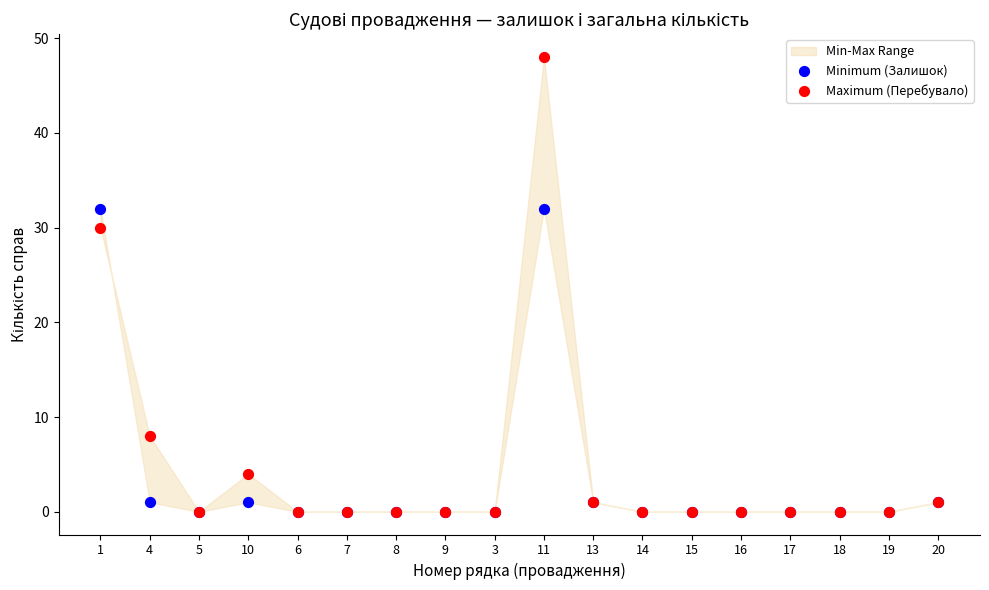

Across all series, what Y value is closest to 24?

30